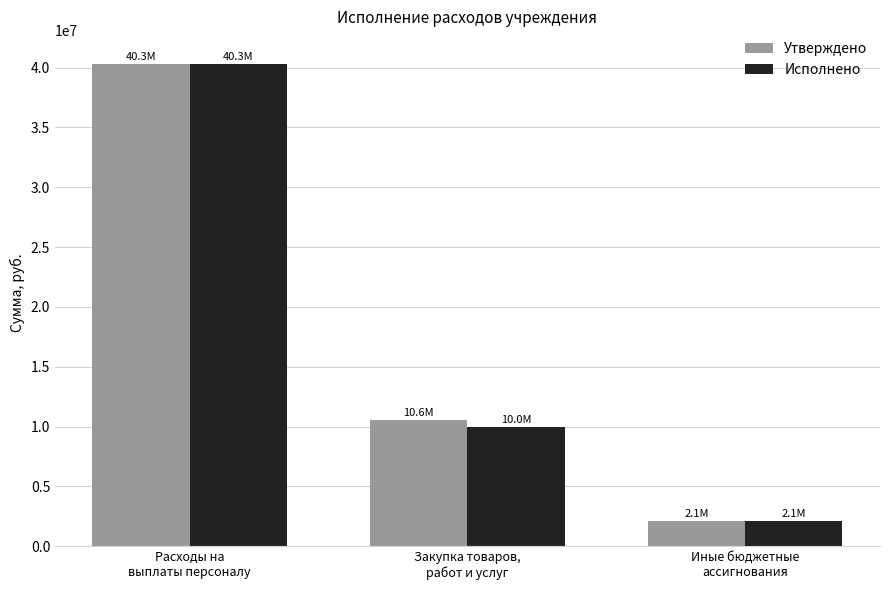

At which category is the sum across all series the highest?

Расходы на
выплаты персоналу